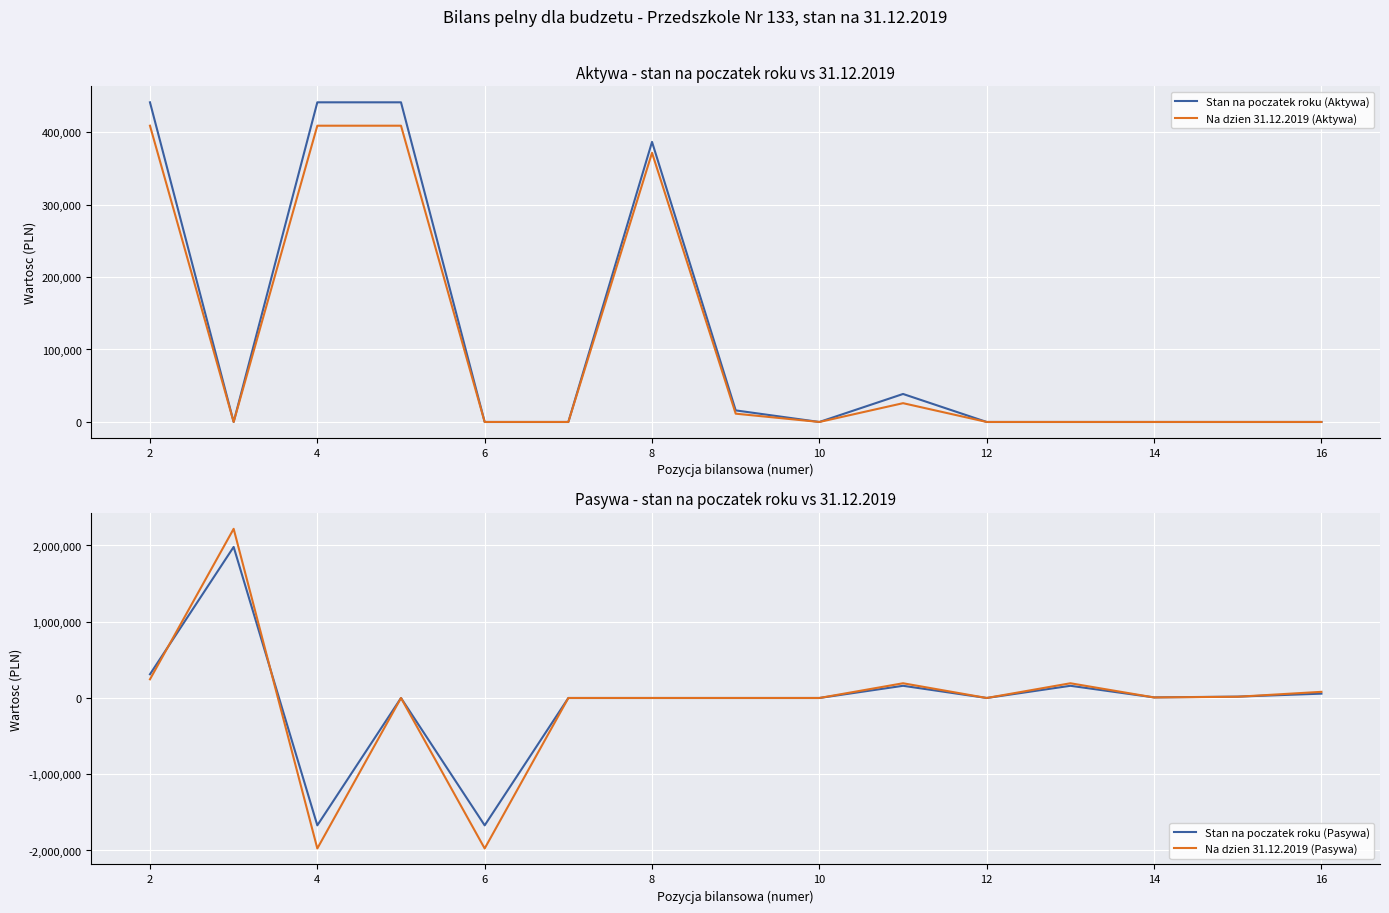

True or false: Na dzien 31.12.2019 (Aktywa) and Stan na poczatek roku (Pasywa) intersect in this chart.

True